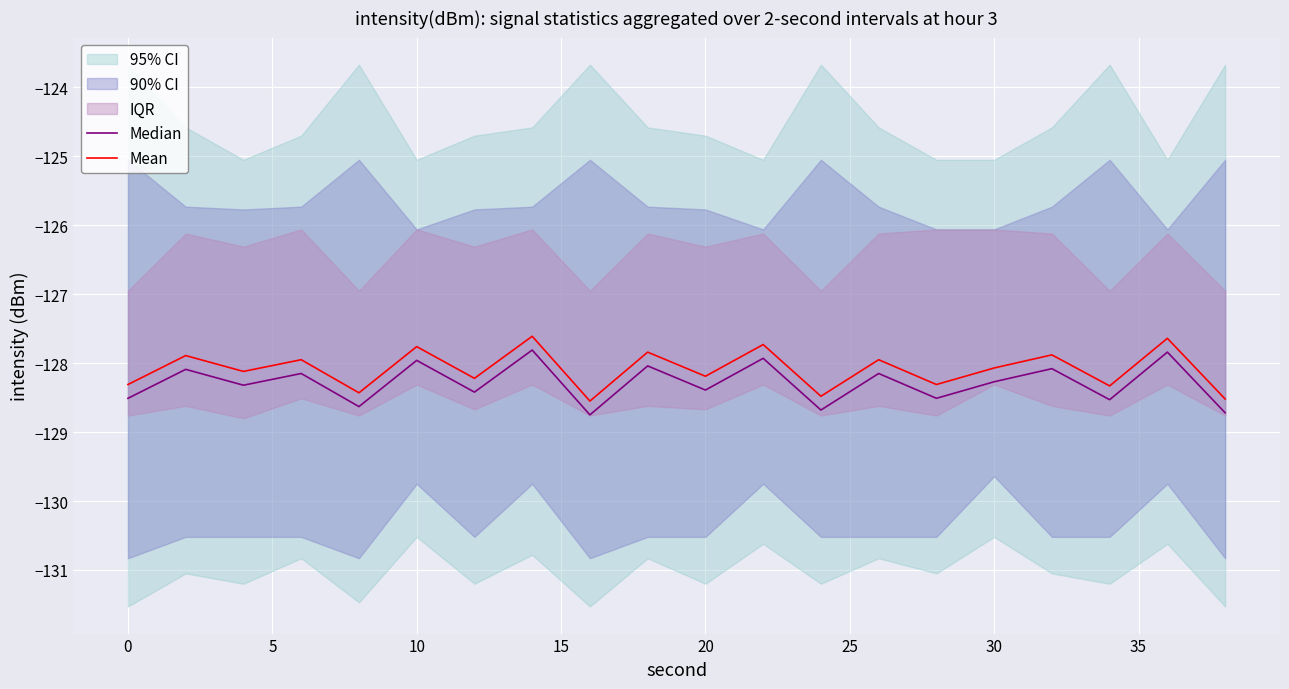

What is the sum of all Median values?

-2565.8